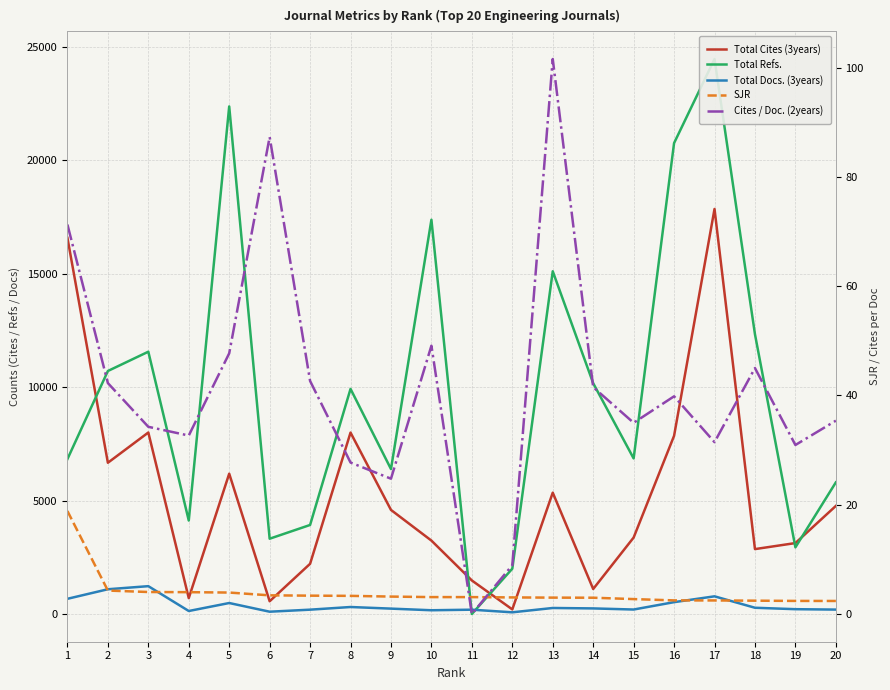

Reading right to left, extract all data points from this chart.

Total Cites (3years): 20=4763.0	19=3126.0	18=2860.0	17=17855.0	16=7854.0	15=3369.0	14=1101.0	13=5348.0	12=201.0	11=1477.0	10=3235.0	9=4587.0	8=7997.0	7=2212.0	6=561.0	5=6185.0	4=699.0	3=8000.0	2=6667.0	1=16582.0
Total Refs.: 20=5802.0	19=2938.0	18=12332.0	17=24466.0	16=20759.0	15=6858.0	14=10173.0	13=15108.0	12=1997.0	11=0.0	10=17381.0	9=6389.0	8=9923.0	7=3924.0	6=3318.0	5=22376.0	4=4119.0	3=11562.0	2=10712.0	1=6829.0
Total Docs. (3years): 20=193.0	19=211.0	18=274.0	17=778.0	16=521.0	15=196.0	14=245.0	13=264.0	12=73.0	11=189.0	10=164.0	9=236.0	8=307.0	7=190.0	6=100.0	5=483.0	4=131.0	3=1226.0	2=1090.0	1=669.0
SJR: 20=2.4	19=2.4	18=2.4	17=2.5	16=2.5	15=2.7	14=3.0	13=3.0	12=3.0	11=3.1	10=3.1	9=3.2	8=3.3	7=3.4	6=3.4	5=3.9	4=4.0	3=4.0	2=4.3	1=18.8
Cites / Doc. (2years): 20=35.4	19=30.9	18=45.0	17=31.4	16=39.8	15=35.0	14=41.5	13=101.6	12=8.9	11=0.0	10=49.1	9=24.8	8=27.7	7=42.6	6=87.3	5=47.7	4=32.7	3=34.3	2=42.3	1=71.3